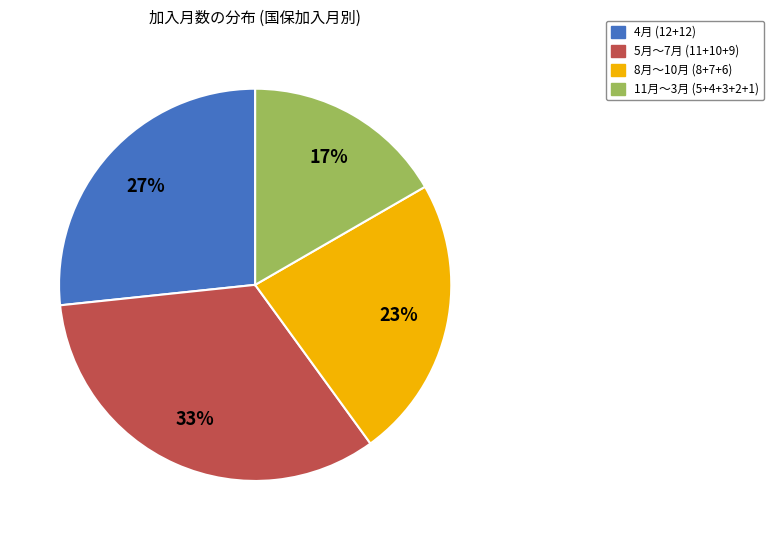

Which has a higher value, 5月〜7月 (11+10+9) or 11月〜3月 (5+4+3+2+1)?

5月〜7月 (11+10+9)